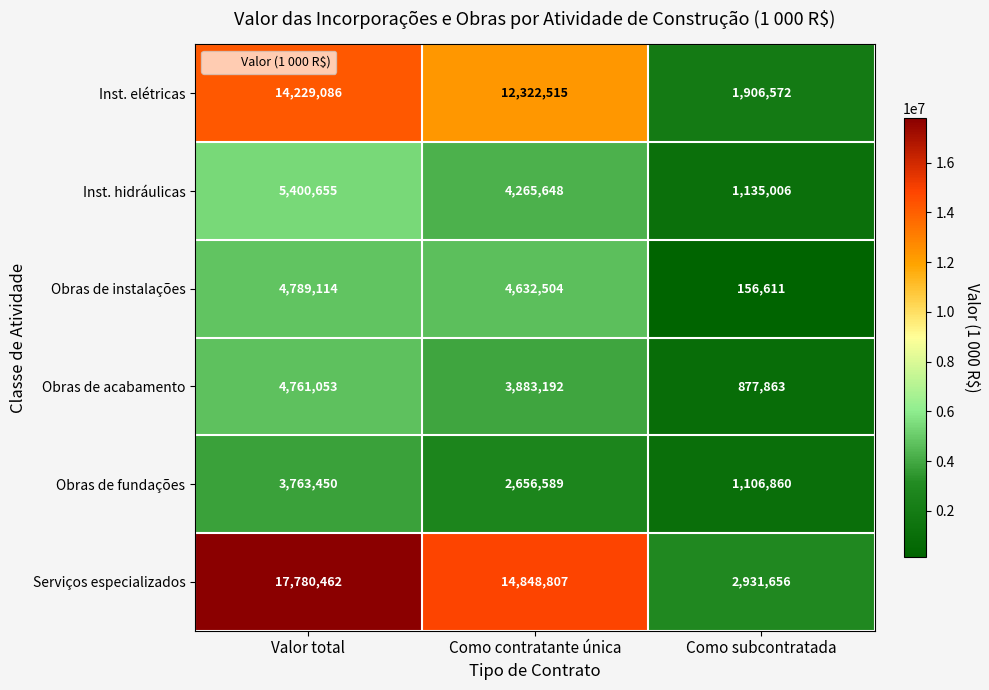

What is the total value across all series at Como subcontratada?

8114568